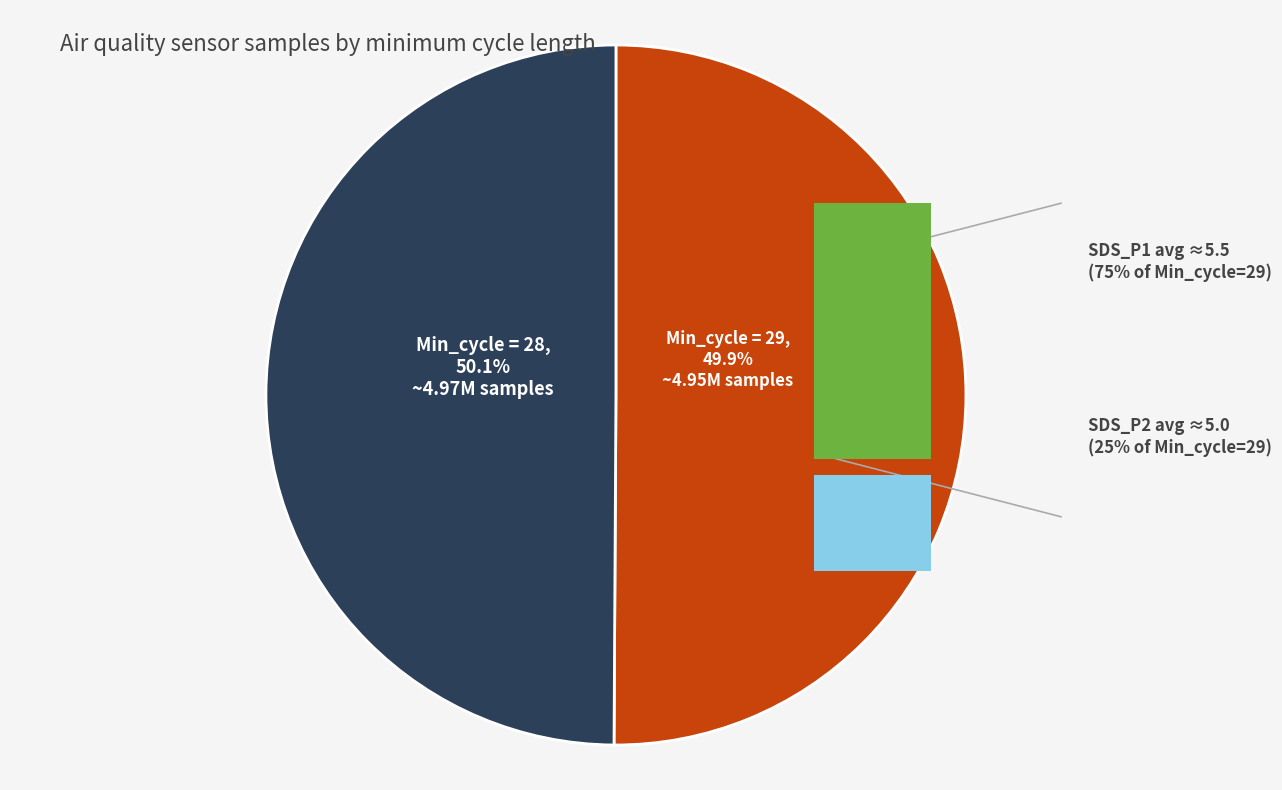

How much of the chart is everything except Min_cycle=28?

49.9%